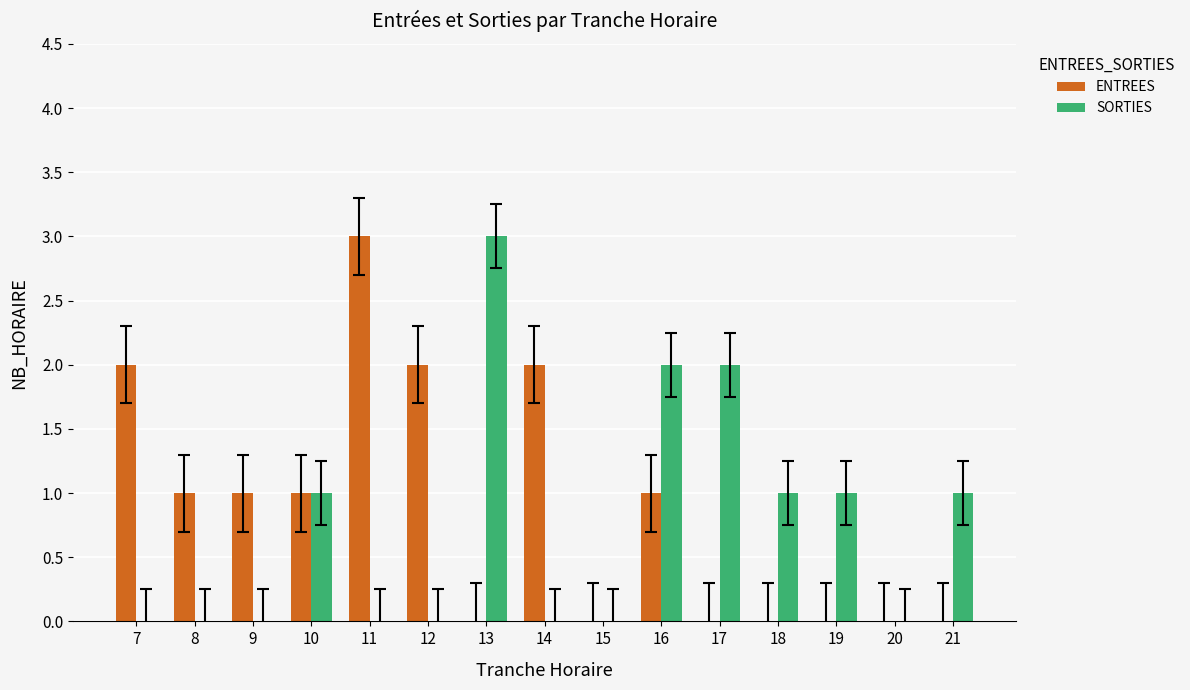

Count the number of categories in the chart.

15